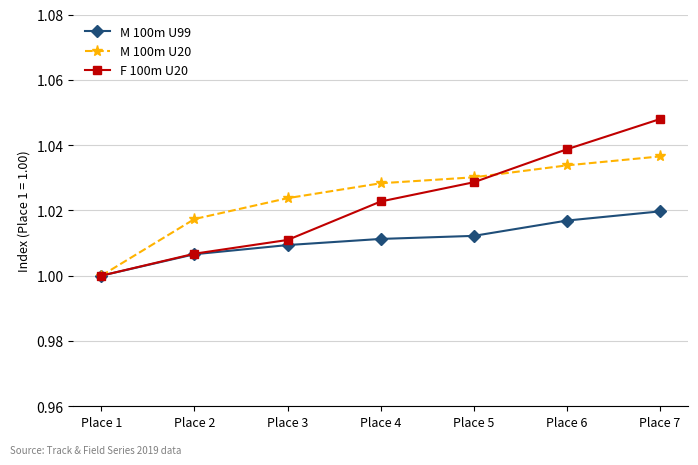

True or false: M 100m U20 has a value of 1.0 at Place 4.

True